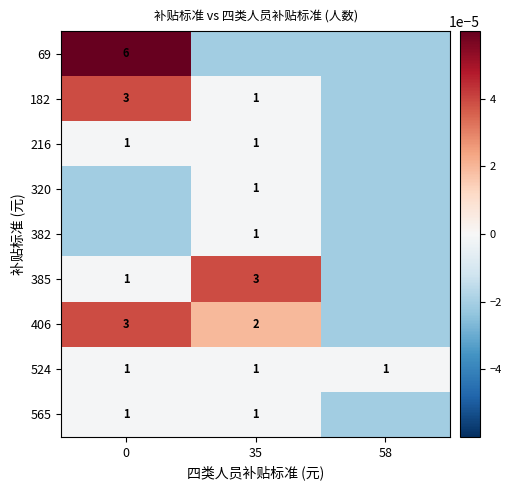

The 182 series shows 0.5 at 35. True or false?

False